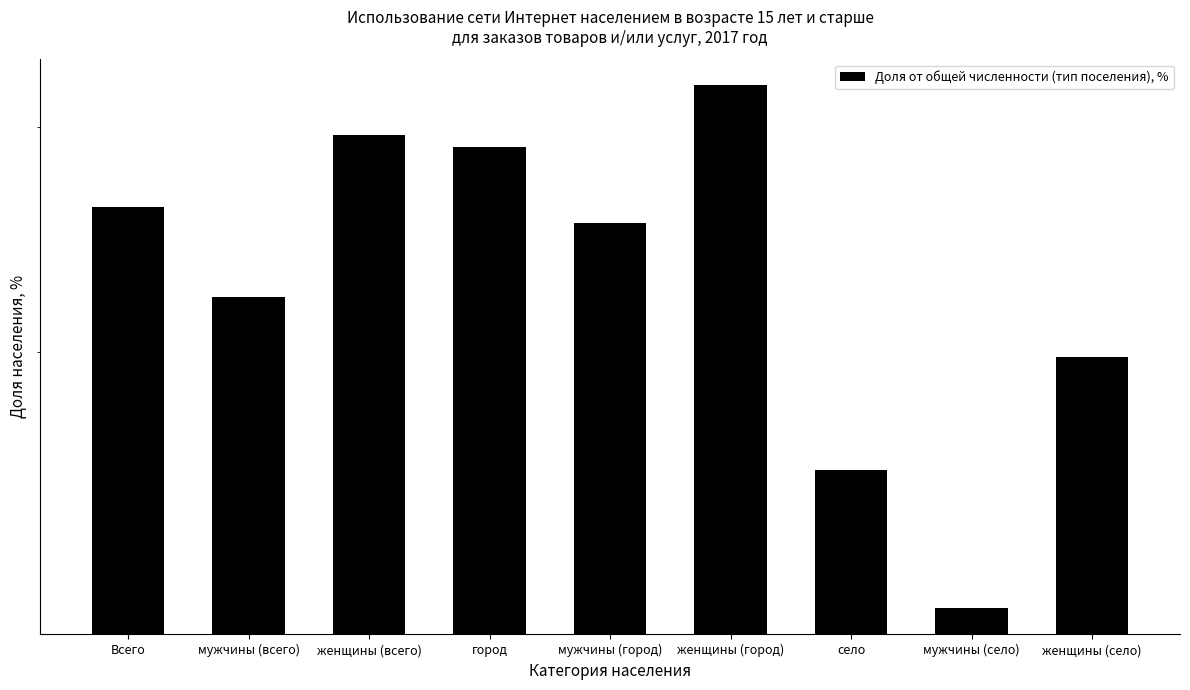

What is the change in value from мужчины (всего) to город?

+6.8